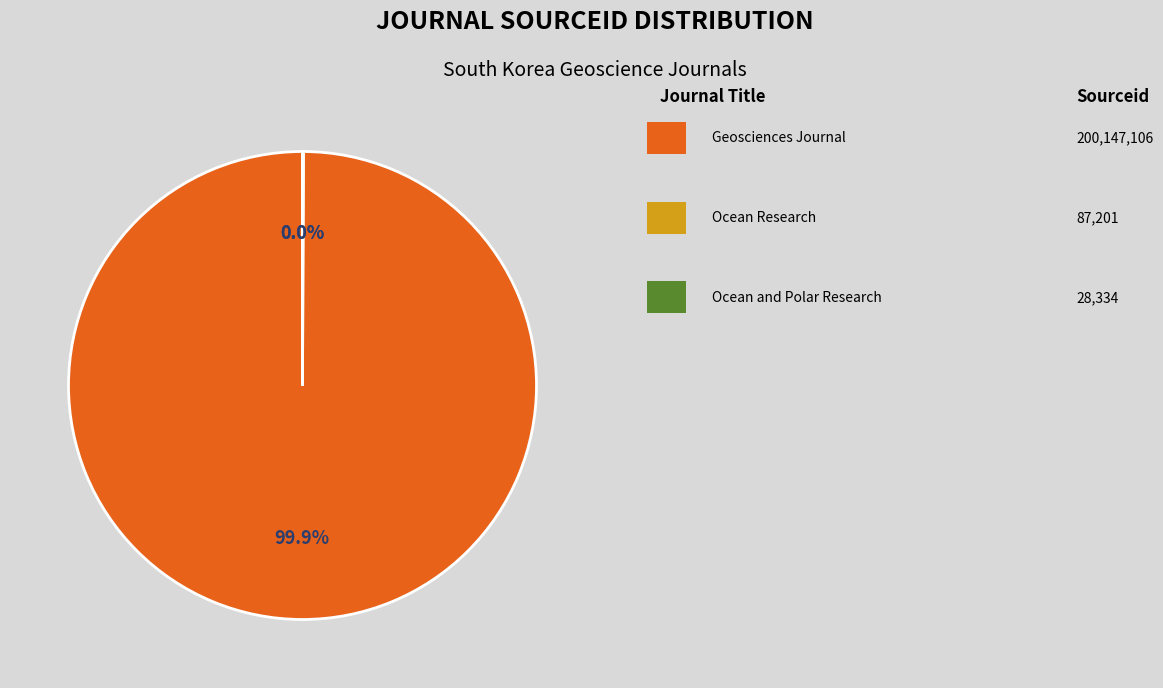

Does any single category account for the majority?

Yes